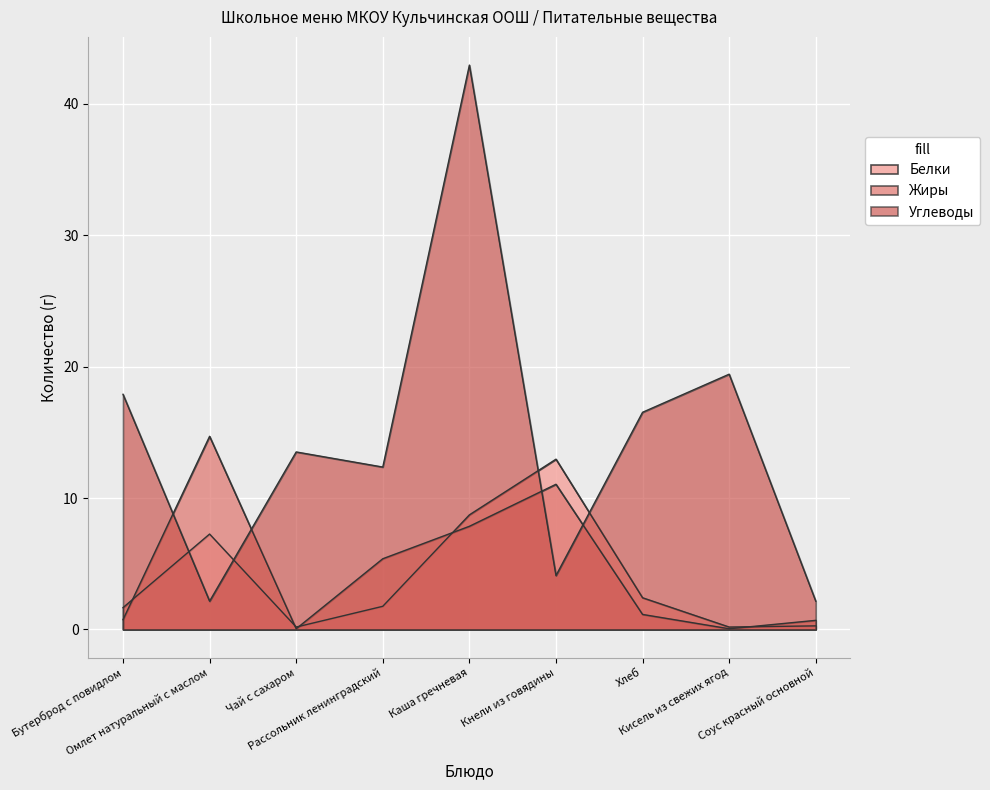

What position from the right is Рассольник ленинградский?

6